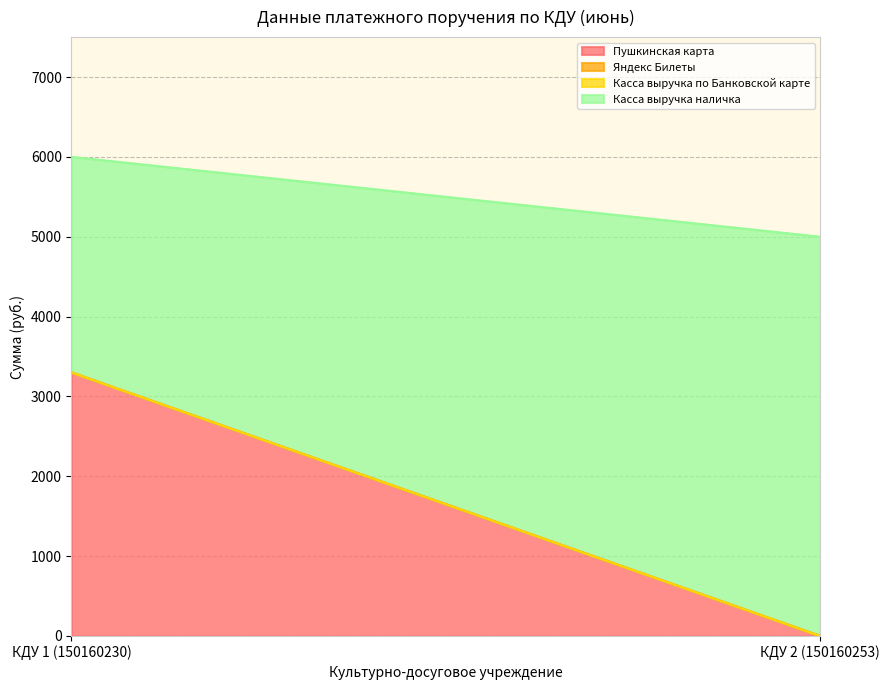

What are all the series names shown in the legend?

Пушкинская карта, Яндекс Билеты, Касса выручка по Банковской карте, Касса выручка наличка